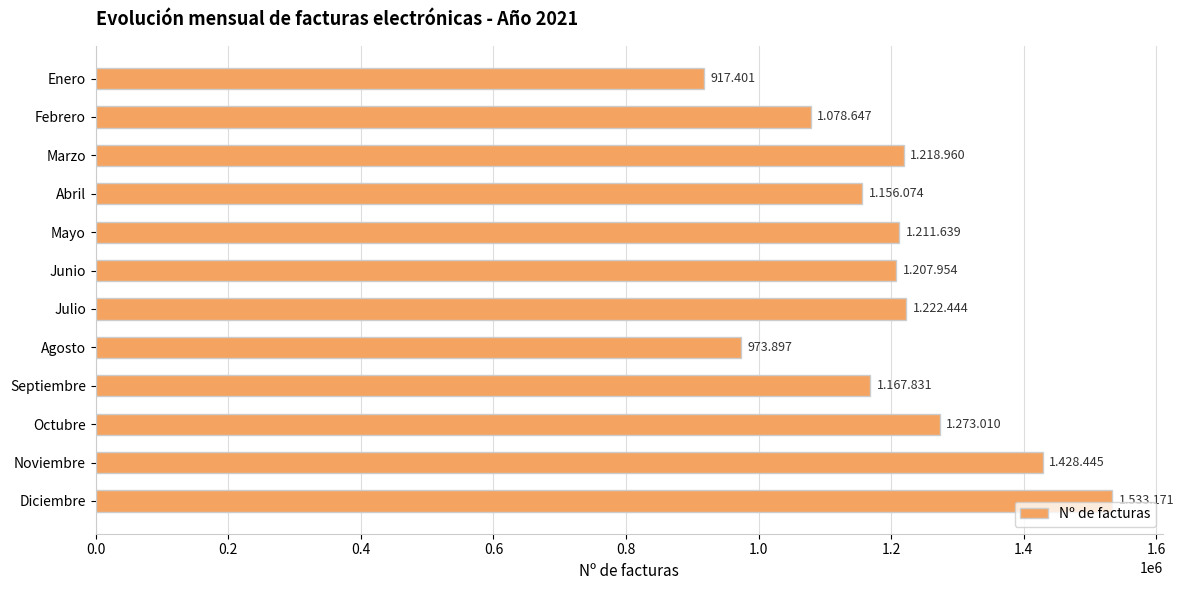

At which category does the chart reach its peak across all series?

Diciembre